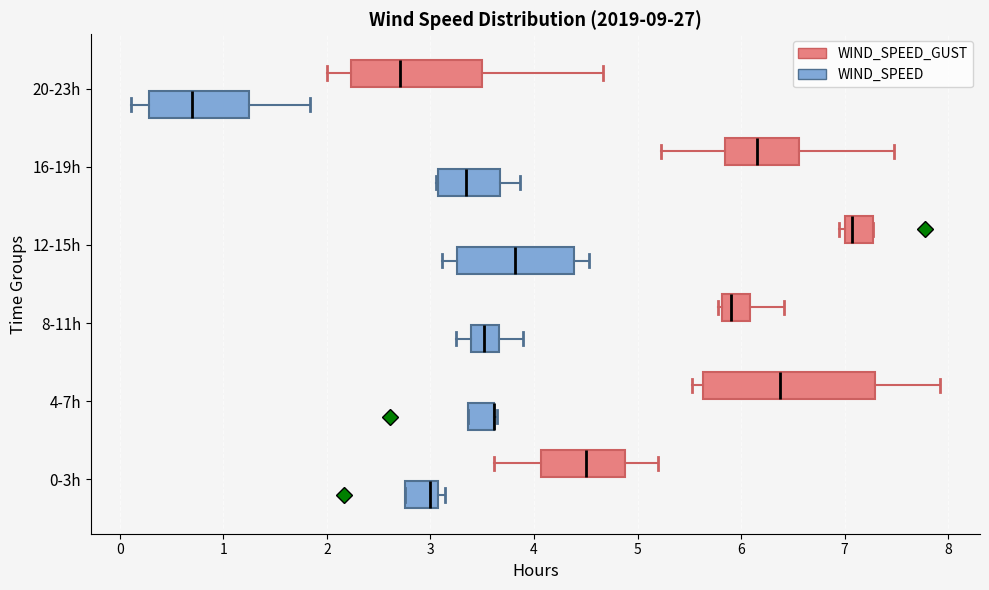

Reading bottom to top, read every box against the x-axis: the position of its median line, the range the box covers, and the ends of its whiskers. The values are not printed on the chart, so give them approximately, as read against the axis.

0-3h (WIND_SPEED): median 3.0, box 2.8 to 3.1, whiskers 2.8 to 3.1 (just right of the box's right edge)
0-3h (WIND_SPEED_GUST): median 4.5, box 4.1 to 4.9, whiskers 3.6 to 5.2
4-7h (WIND_SPEED): median 3.6 (drawn on the box's right edge), box 3.4 to 3.6, whiskers 3.4 to 3.6
4-7h (WIND_SPEED_GUST): median 6.4, box 5.6 to 7.3, whiskers 5.5 to 7.9
8-11h (WIND_SPEED): median 3.5, box 3.4 to 3.7, whiskers 3.3 to 3.9
8-11h (WIND_SPEED_GUST): median 5.9, box 5.8 to 6.1, whiskers 5.8 (just left of the box's left edge) to 6.4
12-15h (WIND_SPEED): median 3.8, box 3.3 to 4.4, whiskers 3.1 to 4.5
12-15h (WIND_SPEED_GUST): median 7.1, box 7.0 to 7.3, whiskers 6.9 to 7.3
16-19h (WIND_SPEED): median 3.3, box 3.1 to 3.7, whiskers 3.1 to 3.9
16-19h (WIND_SPEED_GUST): median 6.2, box 5.8 to 6.6, whiskers 5.2 to 7.5
20-23h (WIND_SPEED): median 0.7, box 0.3 to 1.3, whiskers 0.1 to 1.8
20-23h (WIND_SPEED_GUST): median 2.7, box 2.2 to 3.5, whiskers 2.0 to 4.7